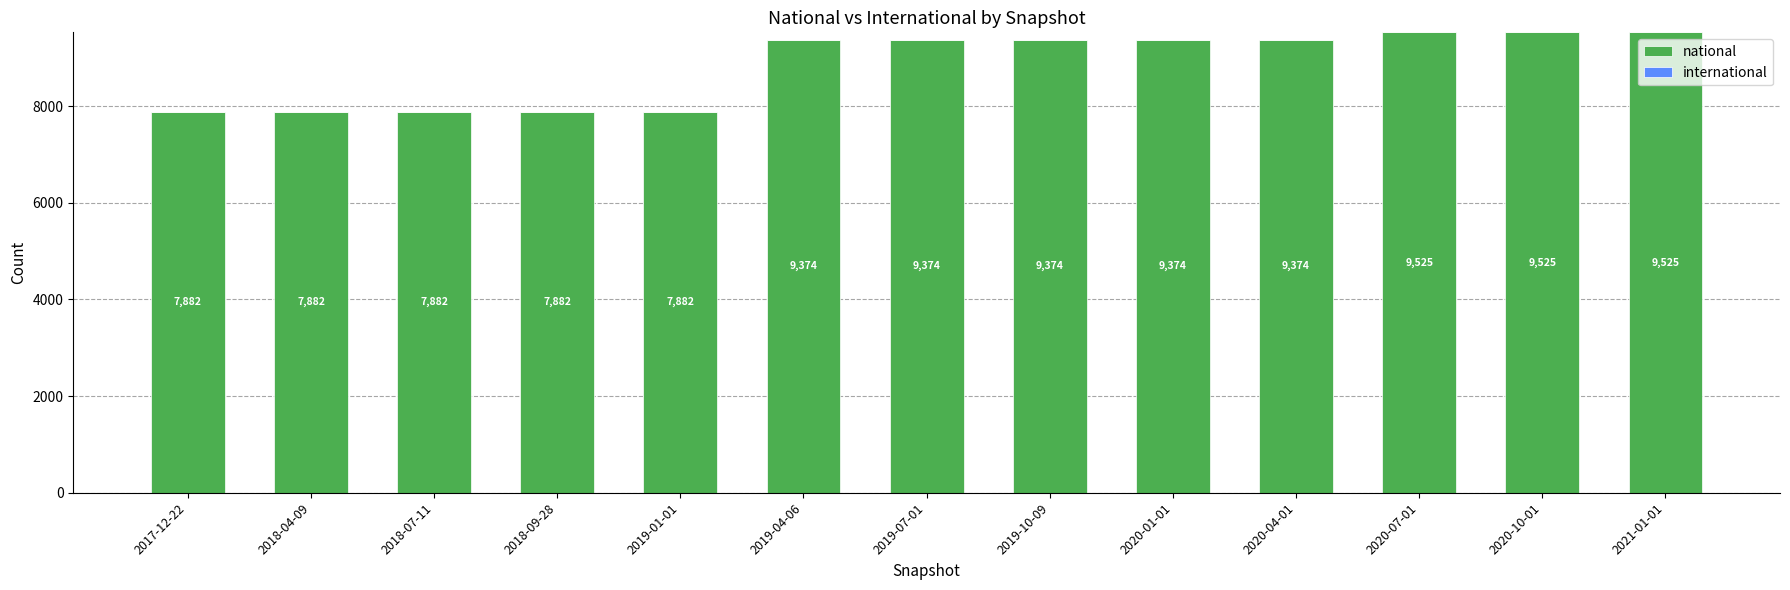

Are the bars grouped side by side (vs. stacked)?

No